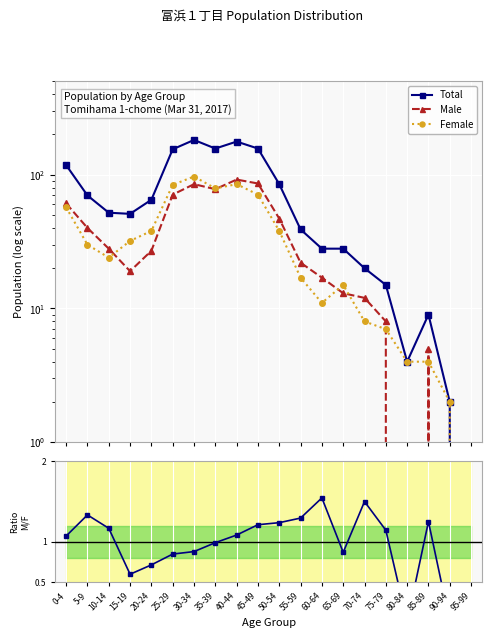

What is the label of the 4th point from the right?

80-84